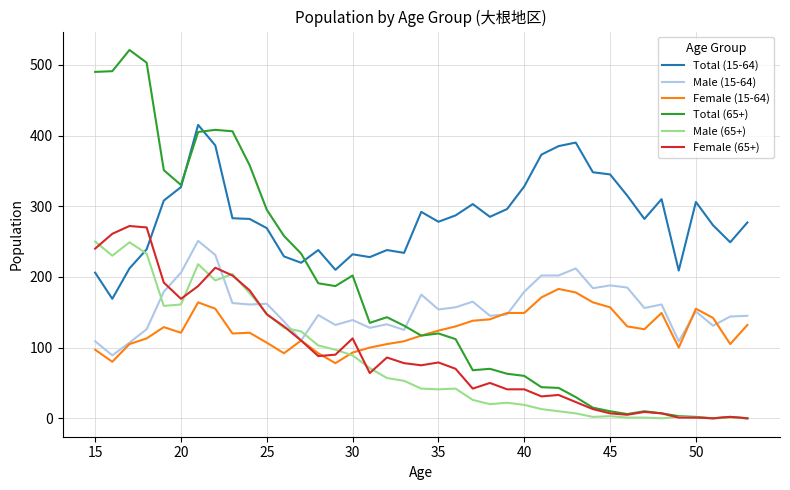

What is the maximum value for Male (15-64)?

251